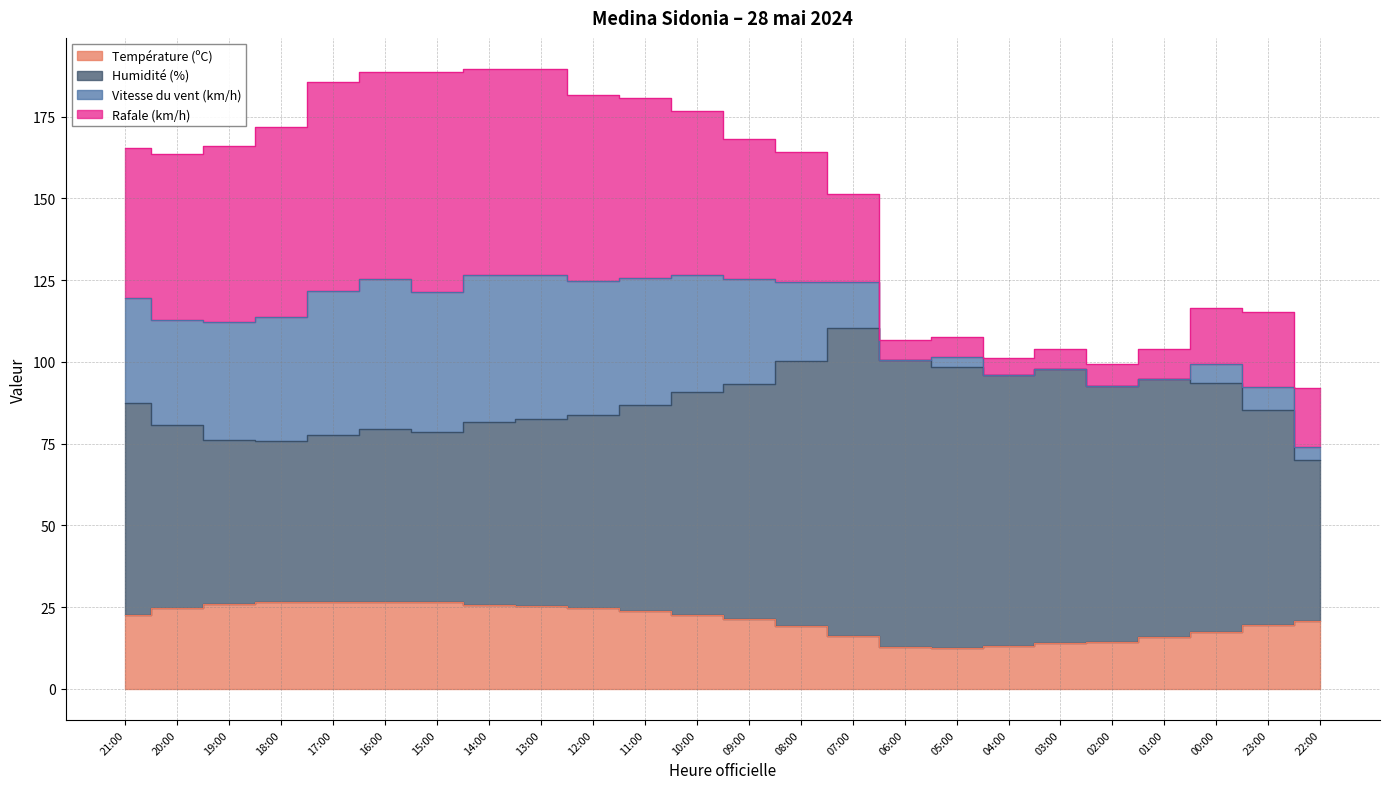

What is the minimum value shown in the chart?

12.5